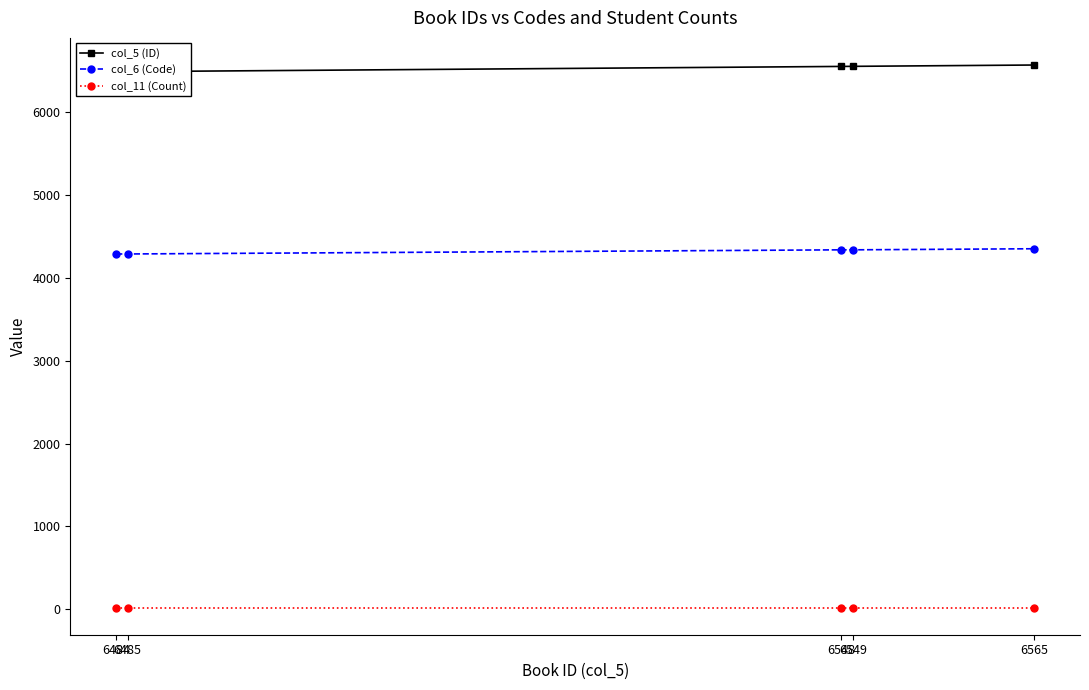

Reading right to left, extract all data points from this chart.

col_5 (ID): 6565	6549	6548	6485	6484
col_6 (Code): 4349	4336	4336	4286	4286
col_11 (Count): 21	21	21	21	21